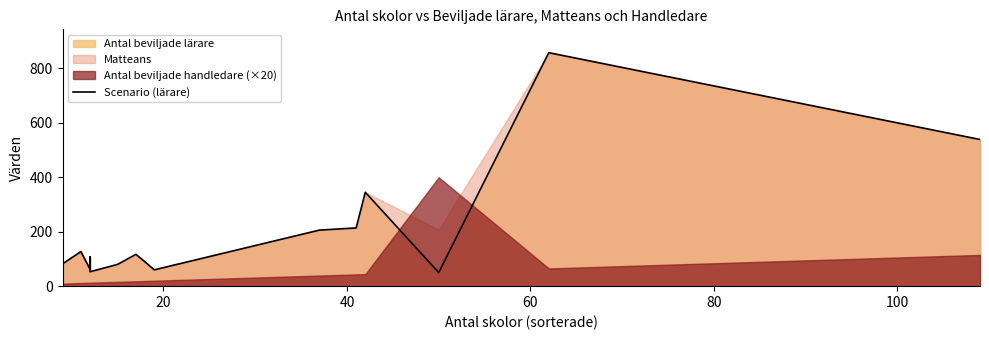

What is the sum of all values?

2989